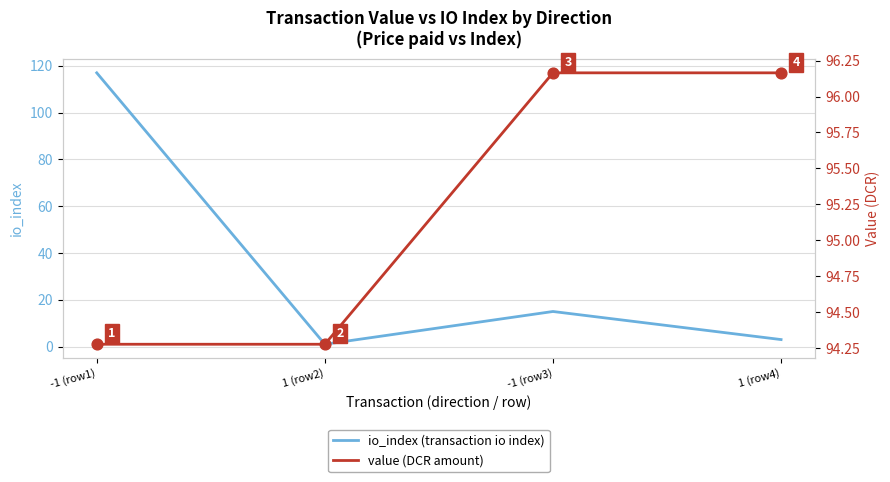

At how many categories does at least one series exceed 73?

4